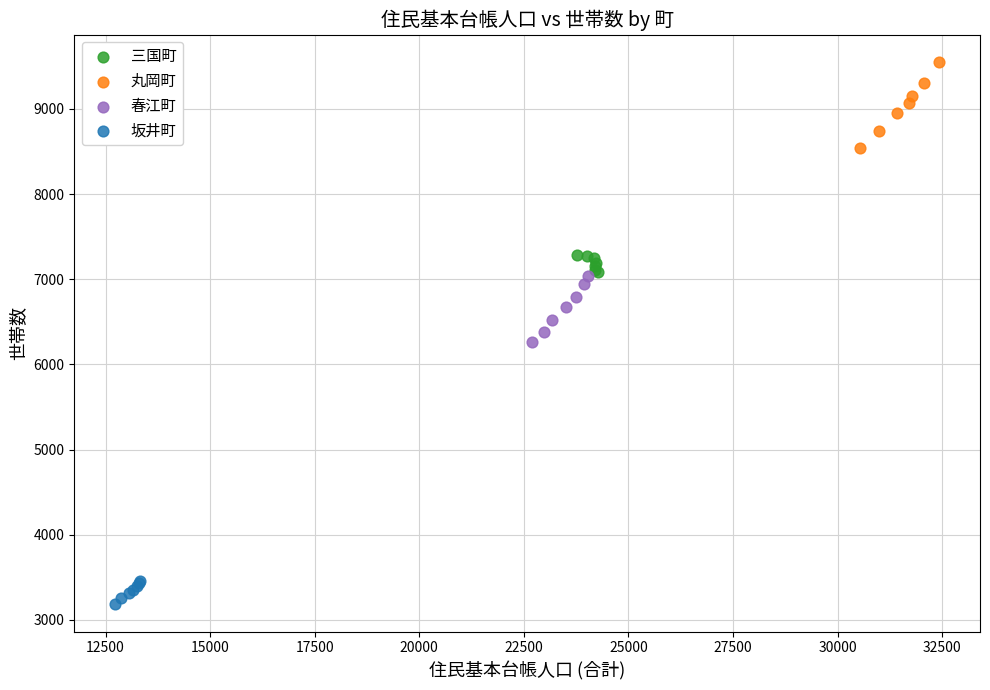

Which series has the largest Y range (max minus min)?

丸岡町